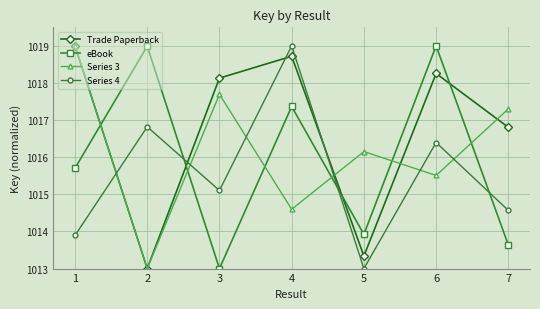

At which category does Series 4 reach its first local valley?

3